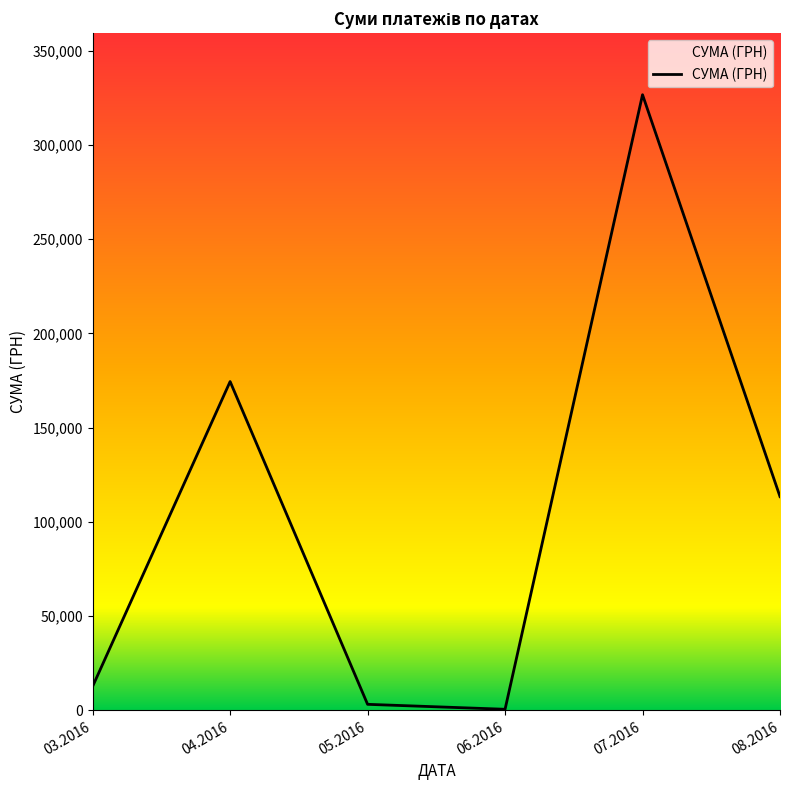

Is it true that the value at 07.2016 is 326572.3?

True